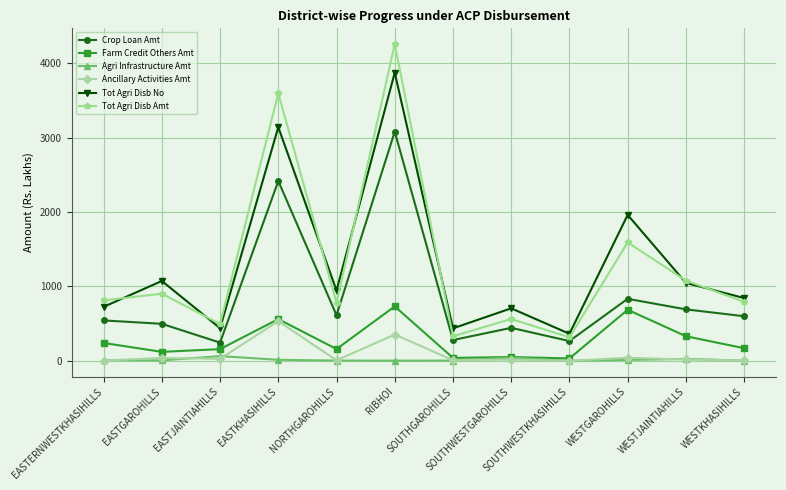

True or false: Tot Agri Disb Amt has more than 1 interior local peaks.

True